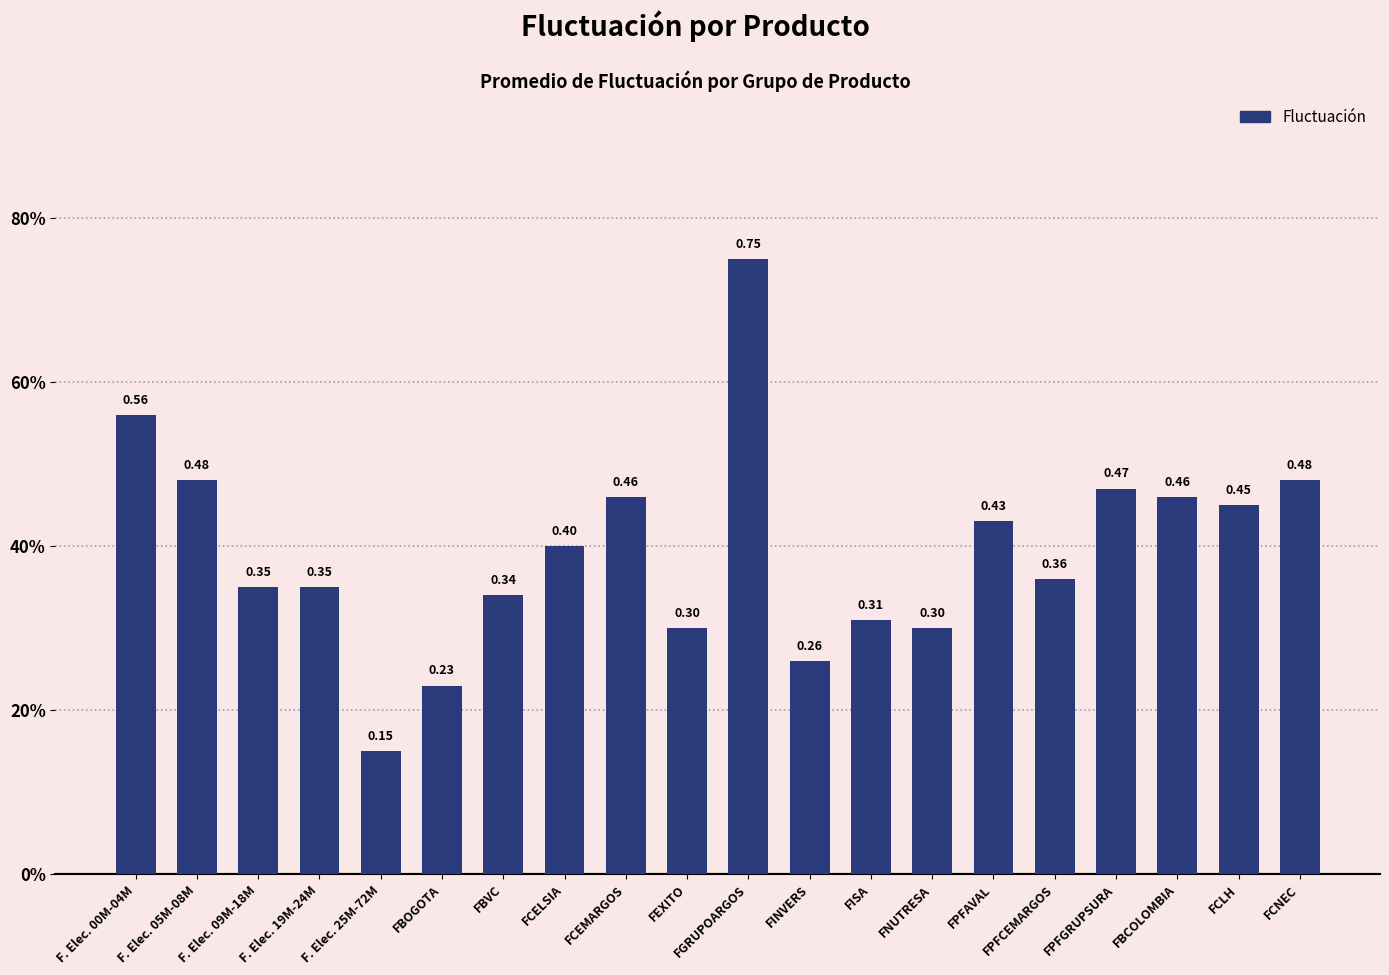

List the labels in order of value, smallest first.

F. Elec. 25M-72M, FBOGOTA, FINVERS, FEXITO, FNUTRESA, FISA, FBVC, F. Elec. 09M-18M, F. Elec. 19M-24M, FPFCEMARGOS, FCELSIA, FPFAVAL, FCLH, FCEMARGOS, FBCOLOMBIA, FPFGRUPSURA, F. Elec. 05M-08M, FCNEC, F. Elec. 00M-04M, FGRUPOARGOS